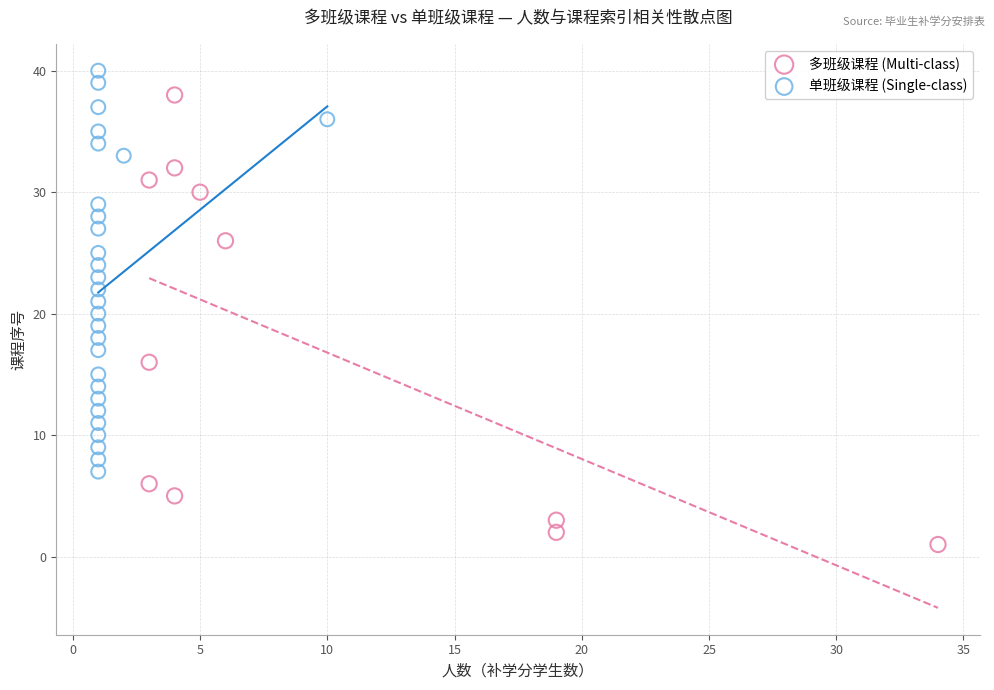

Which series reaches the maximum Y coordinate?

单班级课程 (Single-class)